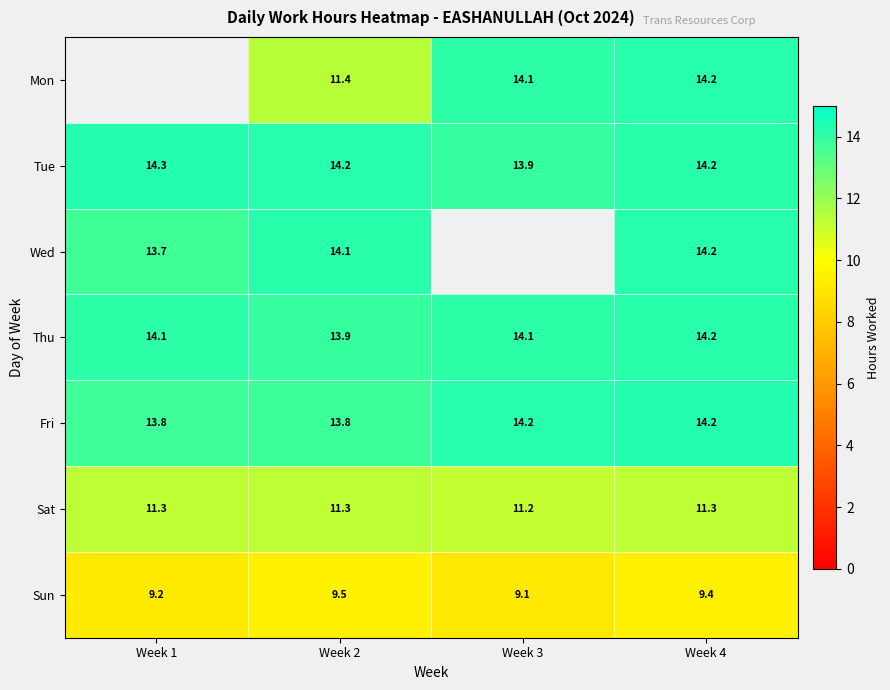

Is the value of Thu at Week 2 greater than the value of Sun at Week 2?

Yes